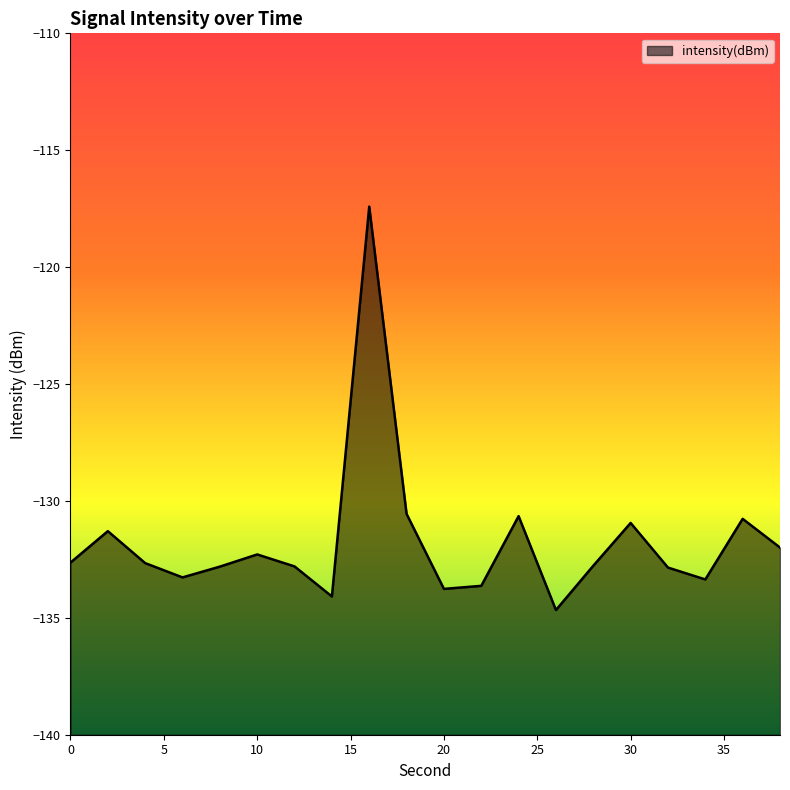

How many data points are less than -132?

13